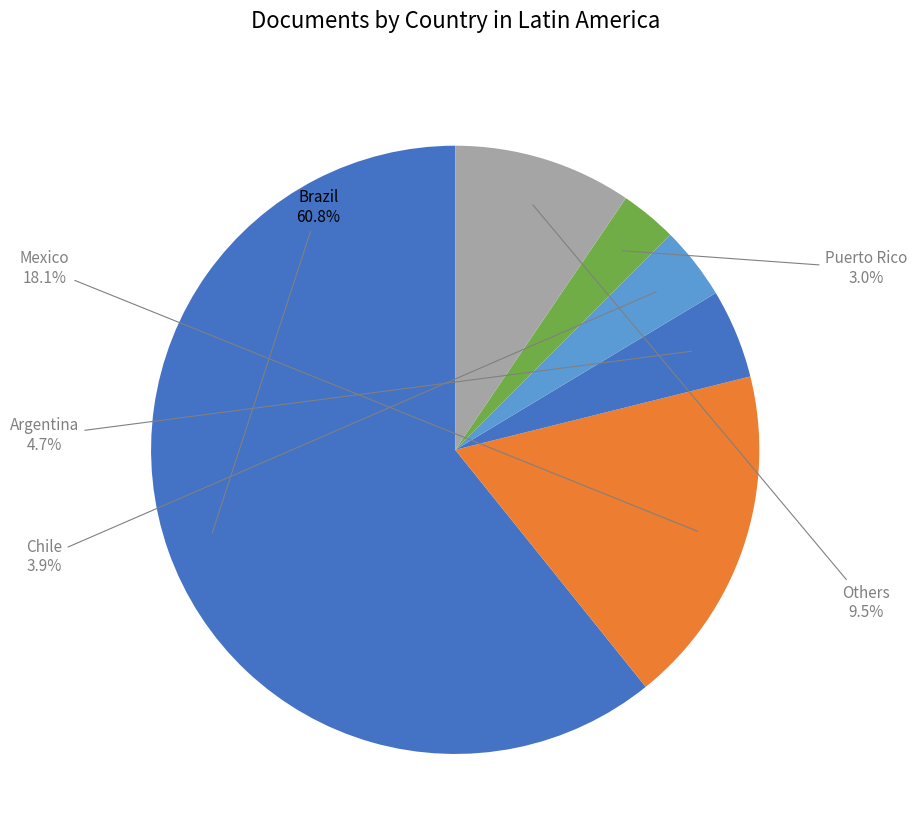

Does Brazil represent more than half of the total?

Yes